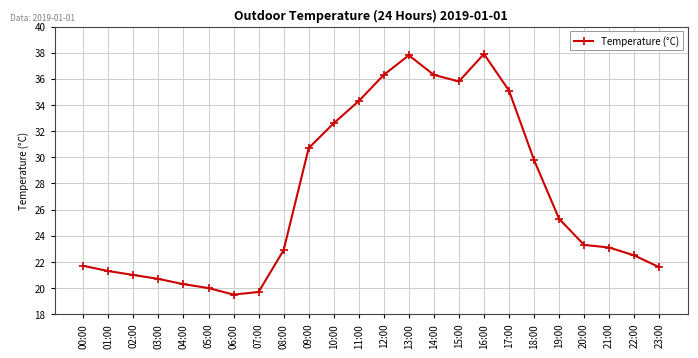

What is the difference between the maximum and minimum values?

18.4